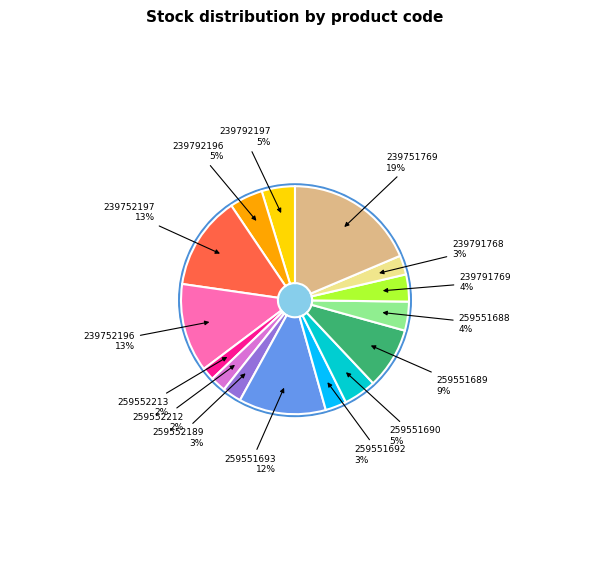

Is there a majority slice in this chart?

No